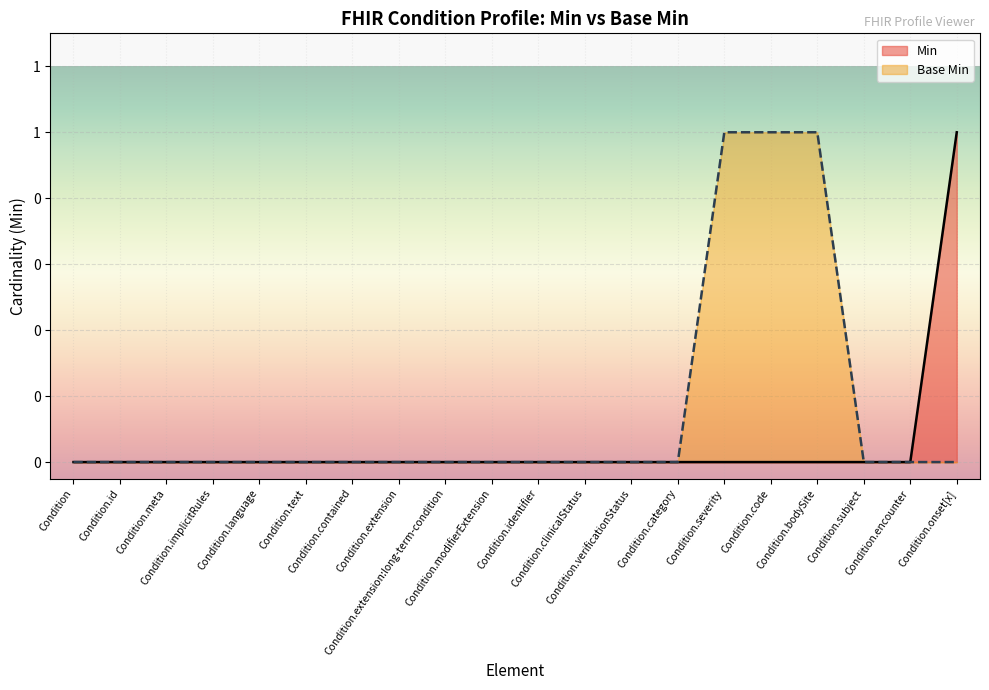

Is the value of Min at Condition greater than the value of Base Min at Condition.verificationStatus?

No